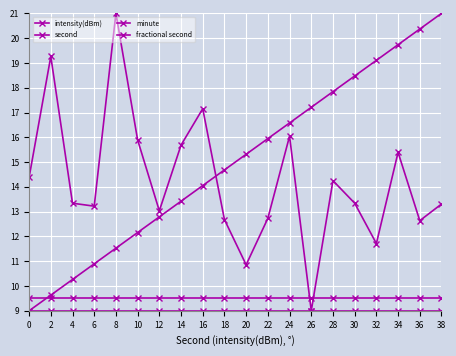

What is the sum of the second values at 8 and 32?

30.6